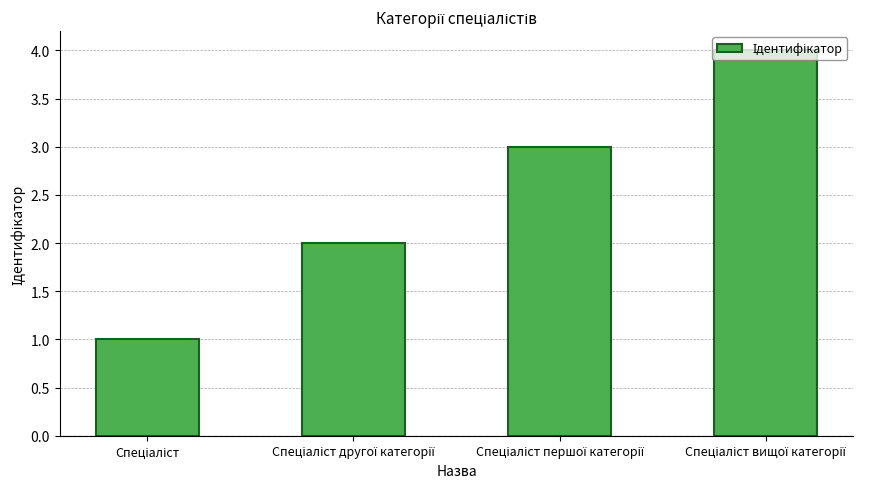

What is the greatest value displayed?

4